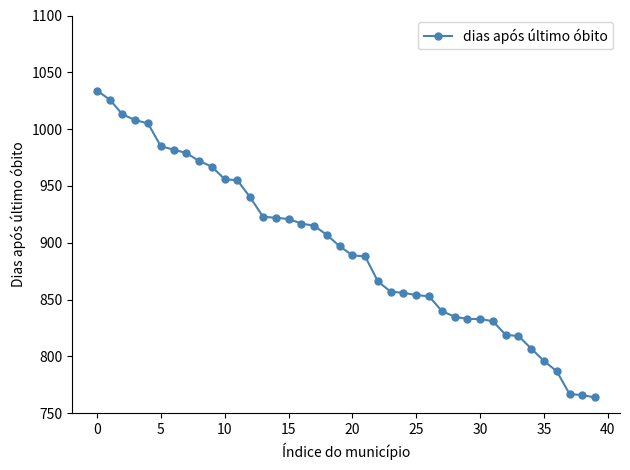

What is the smallest value displayed?

764